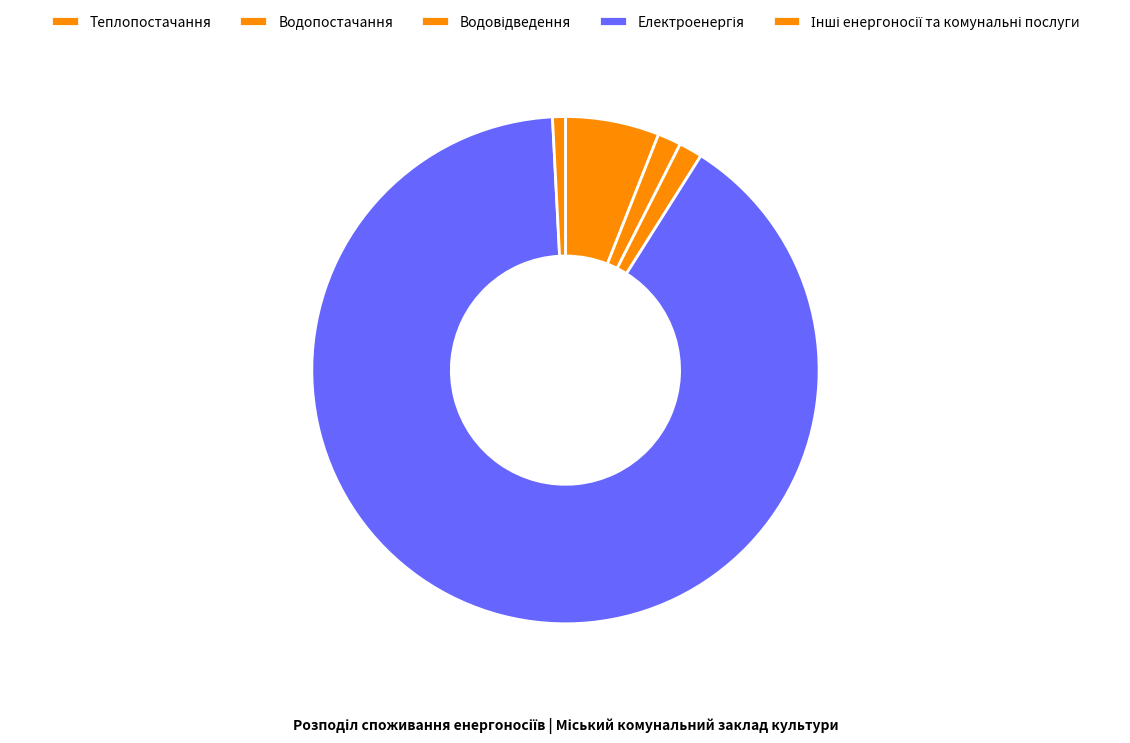

How many segments does this pie chart have?

5